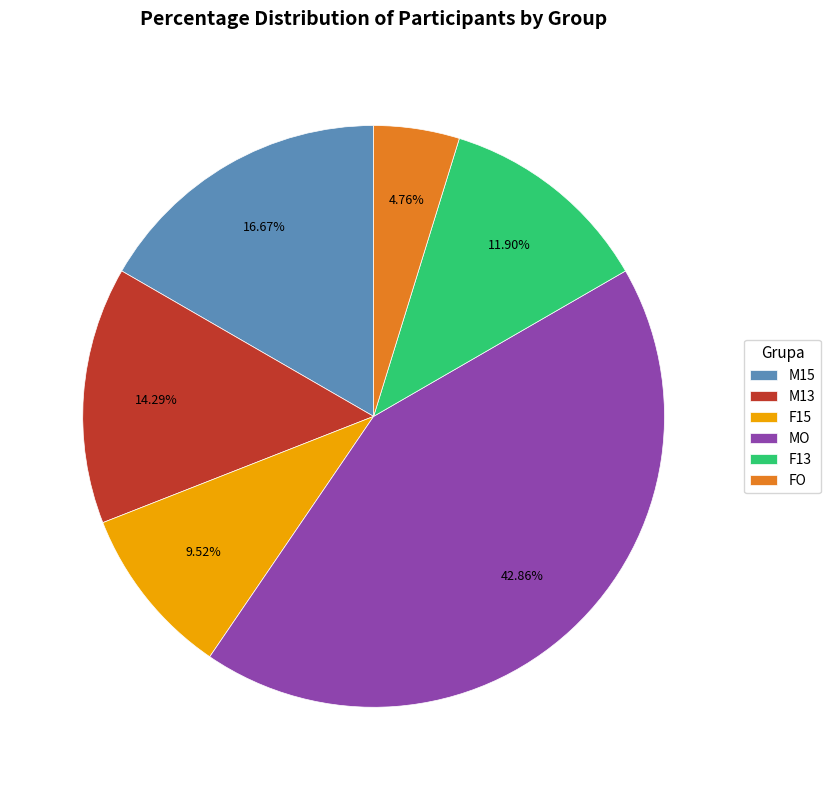

Do M13 and MO together represent more than half of the pie?

Yes